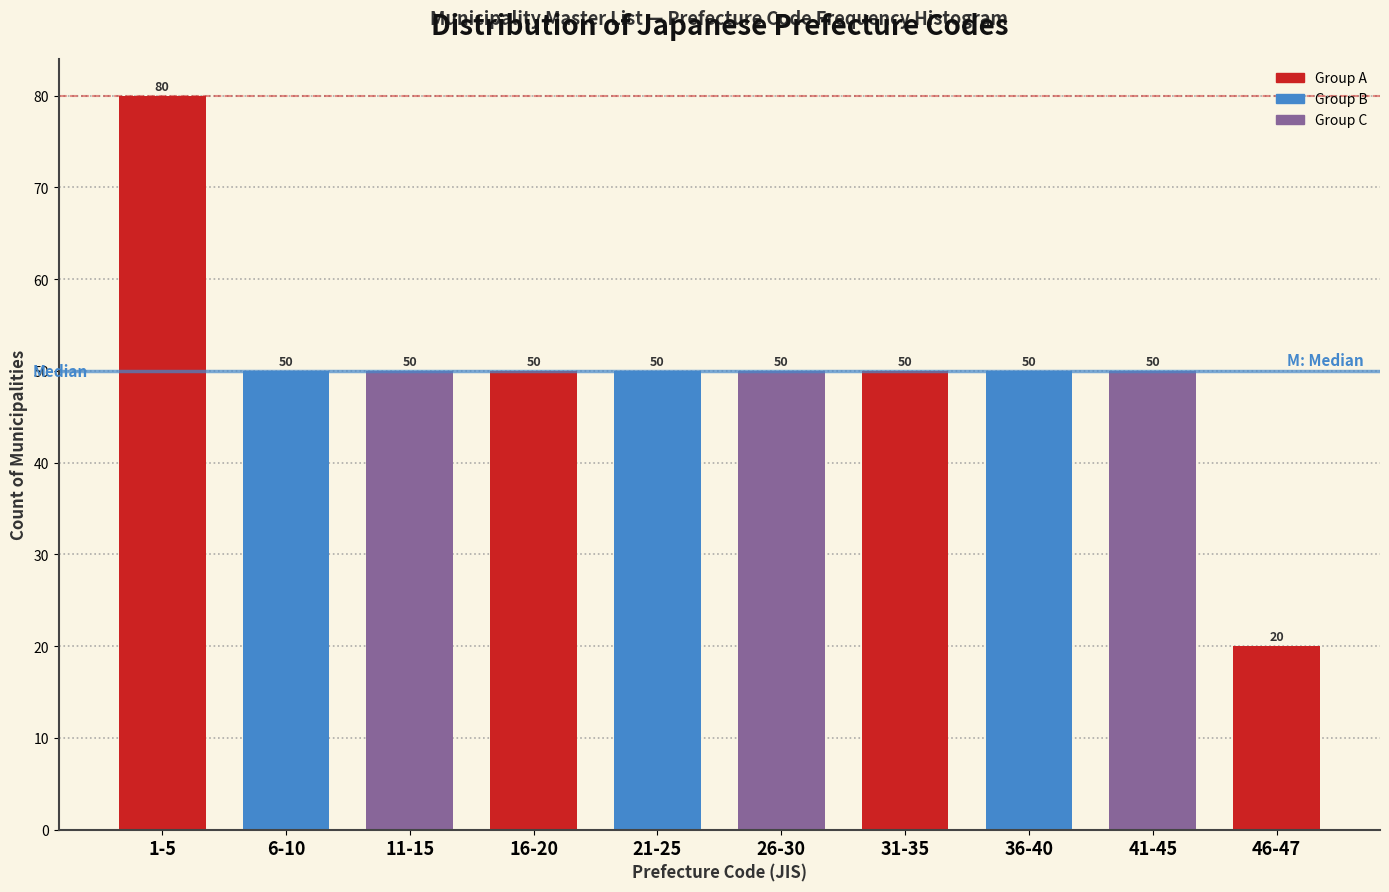

Reading left to right, list all the values displayed in this chart.

80	50	50	50	50	50	50	50	50	20